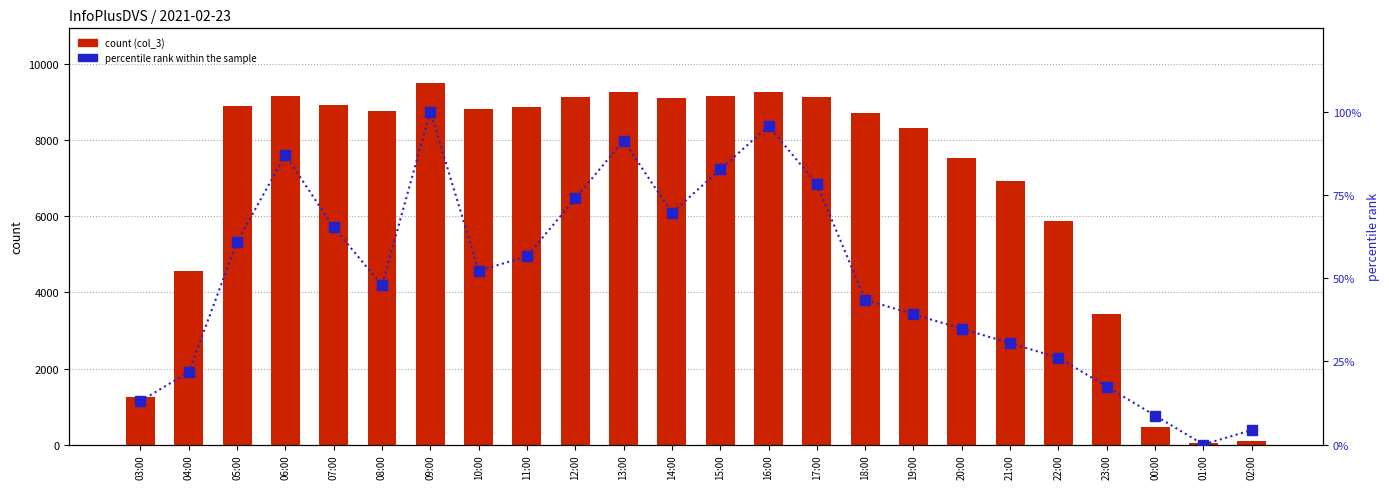

How many data points does each series have?

24